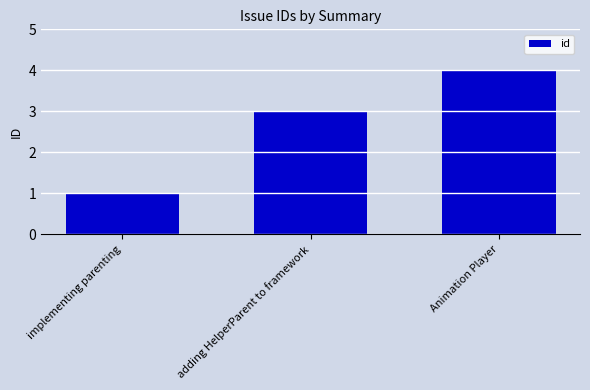

What is the value of the 1st bar from the left?

1